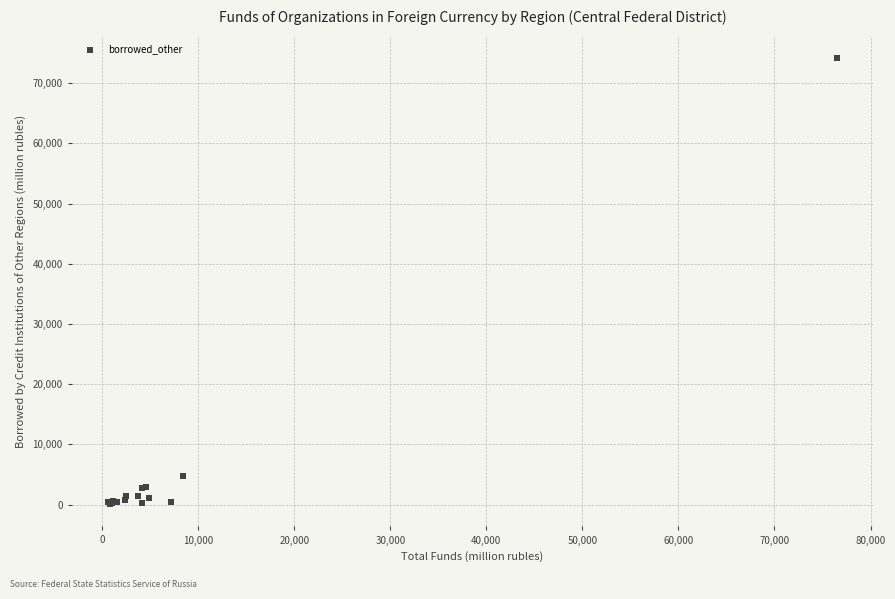

What Y value in the scatter plot is closest to 37131?

4764